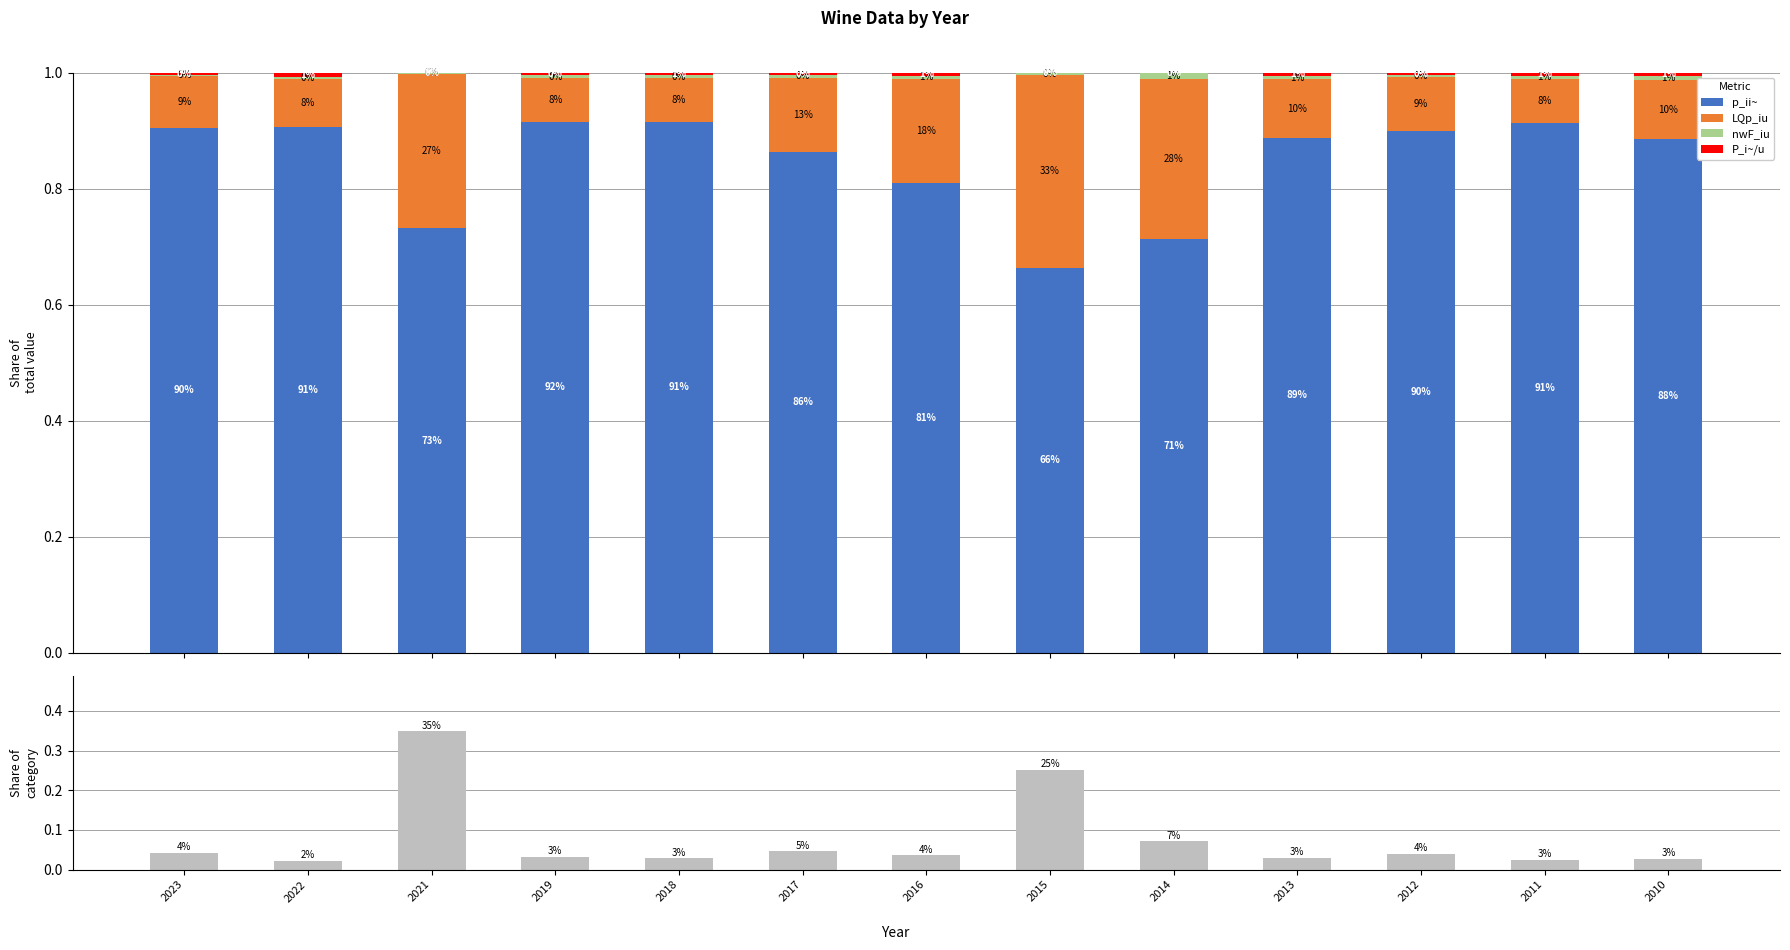

What is the value of the p_ii~ bar at the 9th from the left?

0.7